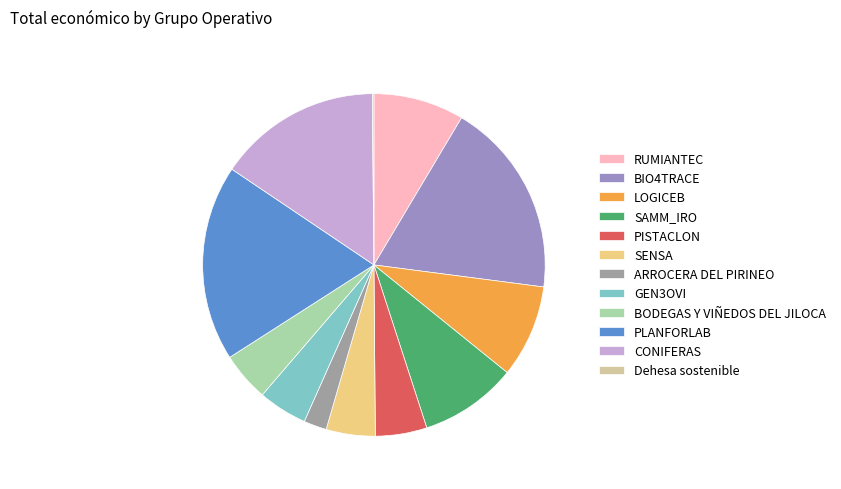

Does GEN3OVI account for over 50% of the chart?

No